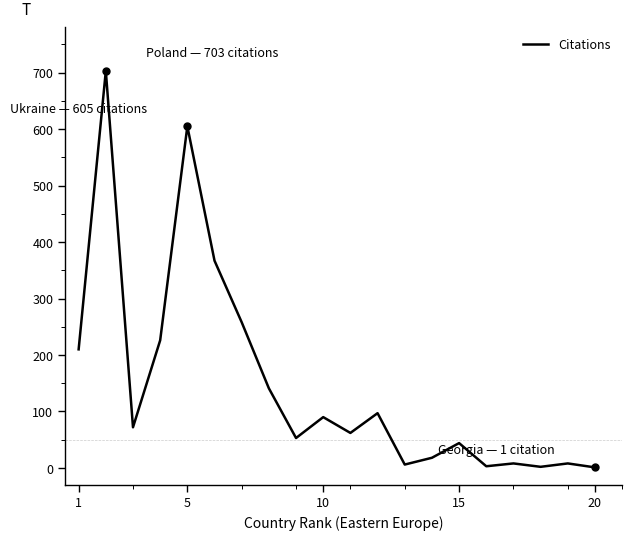

What is the greatest value displayed?

703